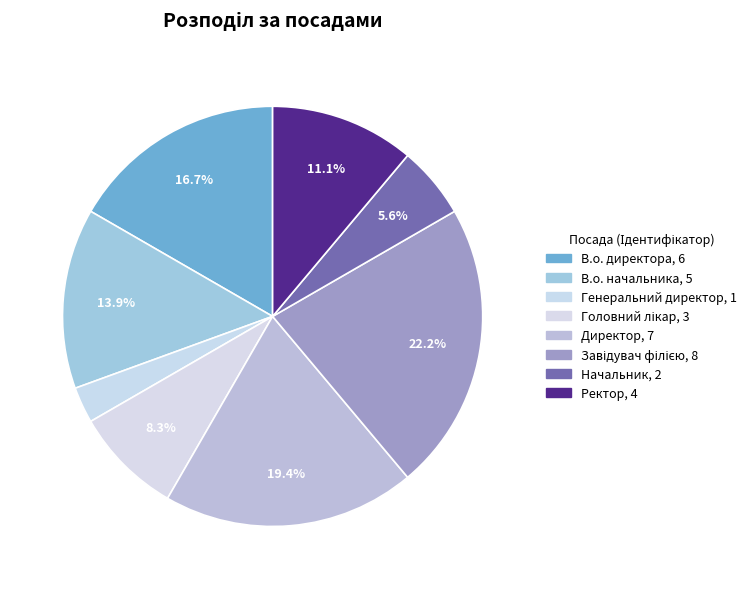

Is there a majority slice in this chart?

No